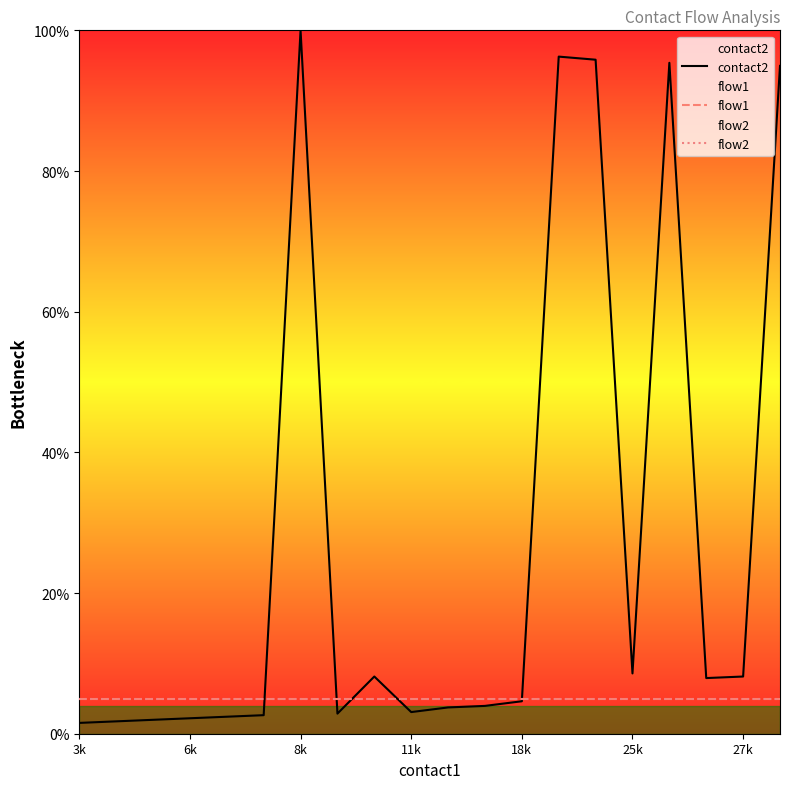

What is the difference between the second highest and minimum values in the contact2 series?

94.7